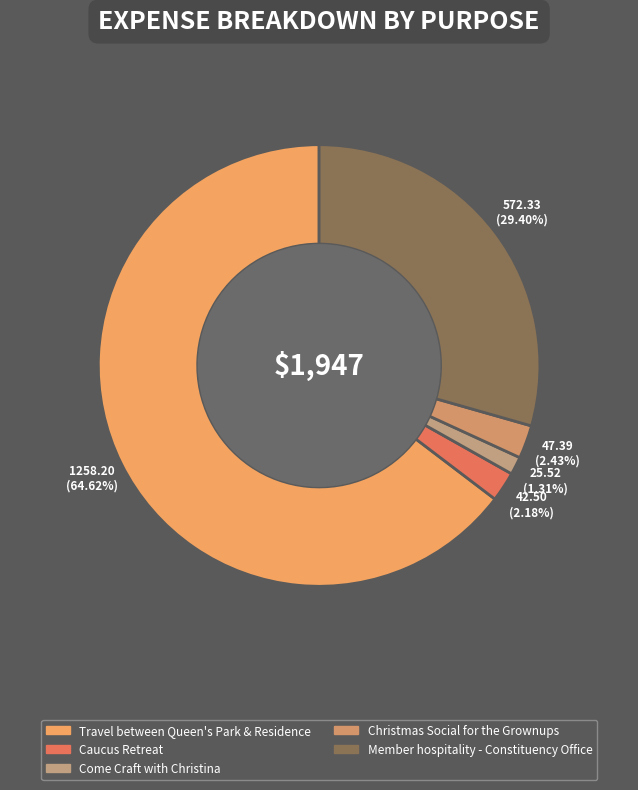

What portion of the pie excludes Christmas Social for the Grownups?

97.6%